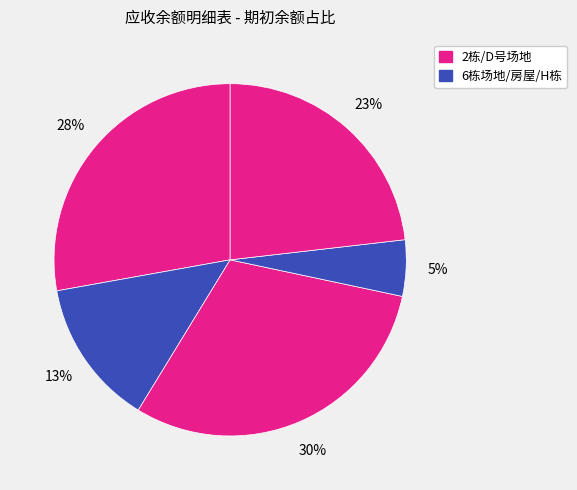

How many segments does this pie chart have?

5